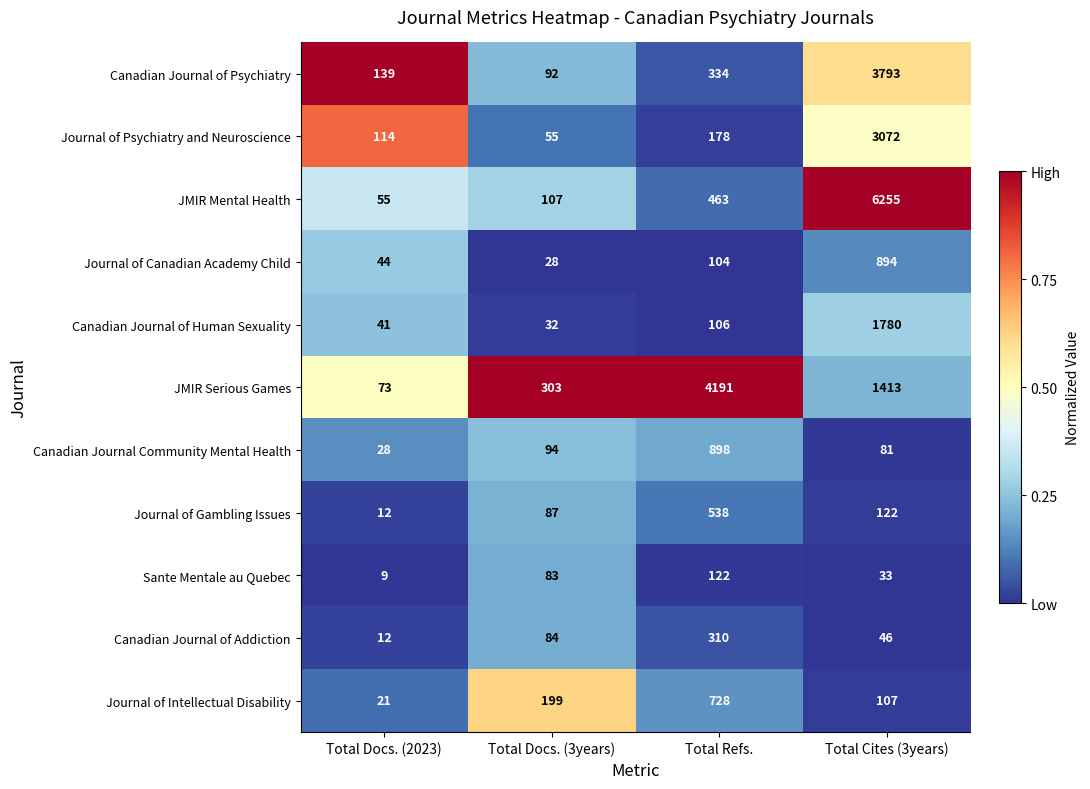

What value does the Journal of Intellectual Disability series have at Total Refs.?

728